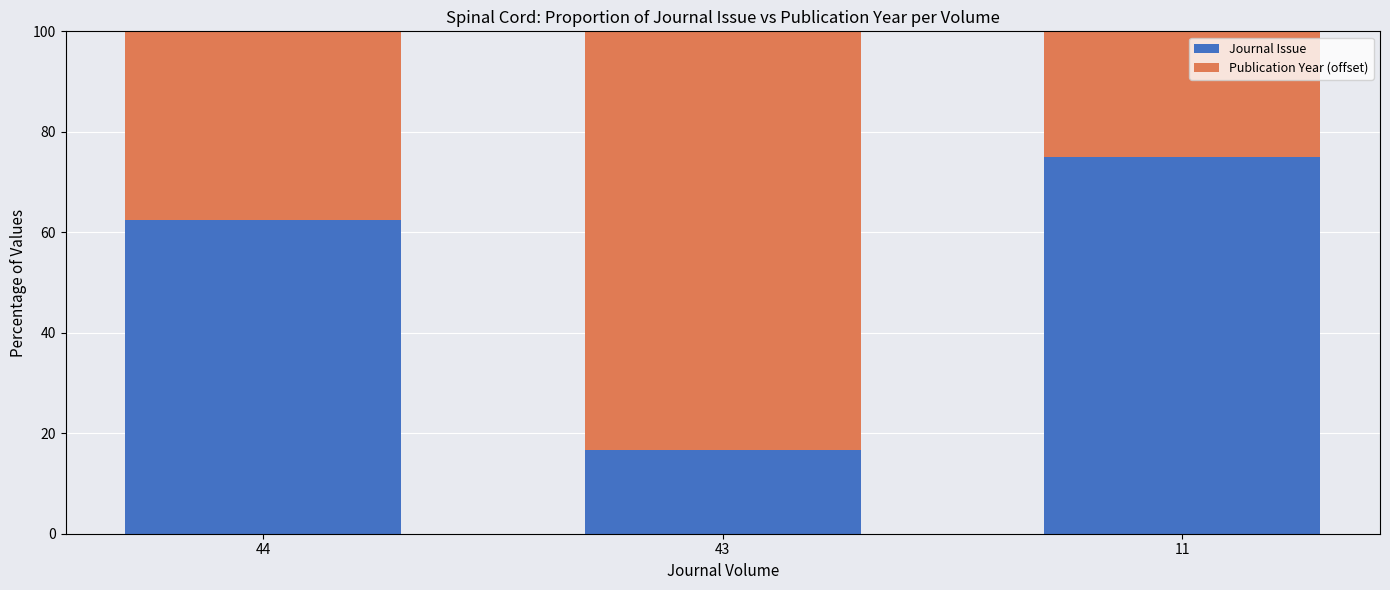

What is the total value across all series at 44?

100.0